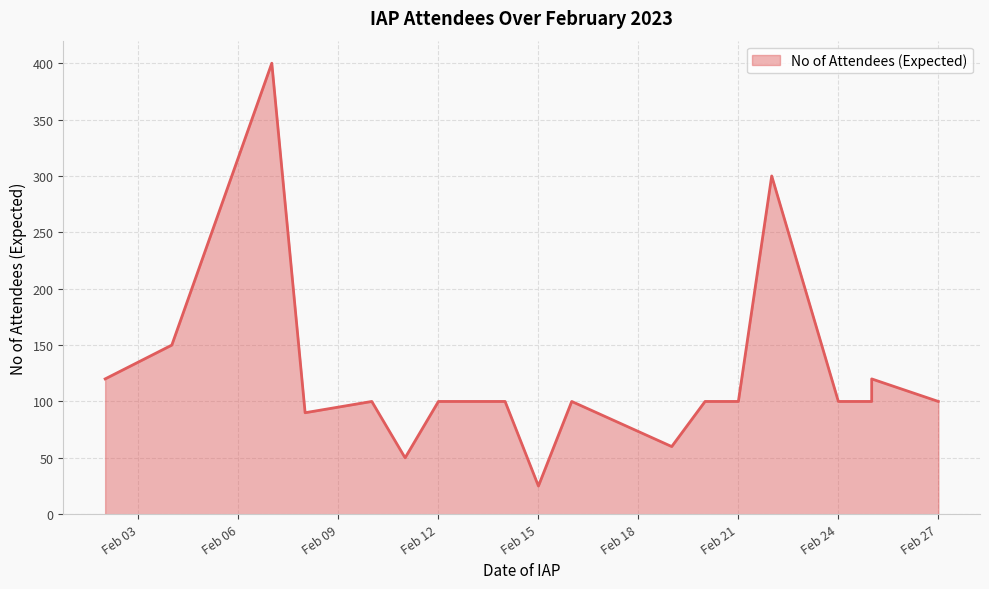

At which category does the data reach its first local valley?

2023-02-08